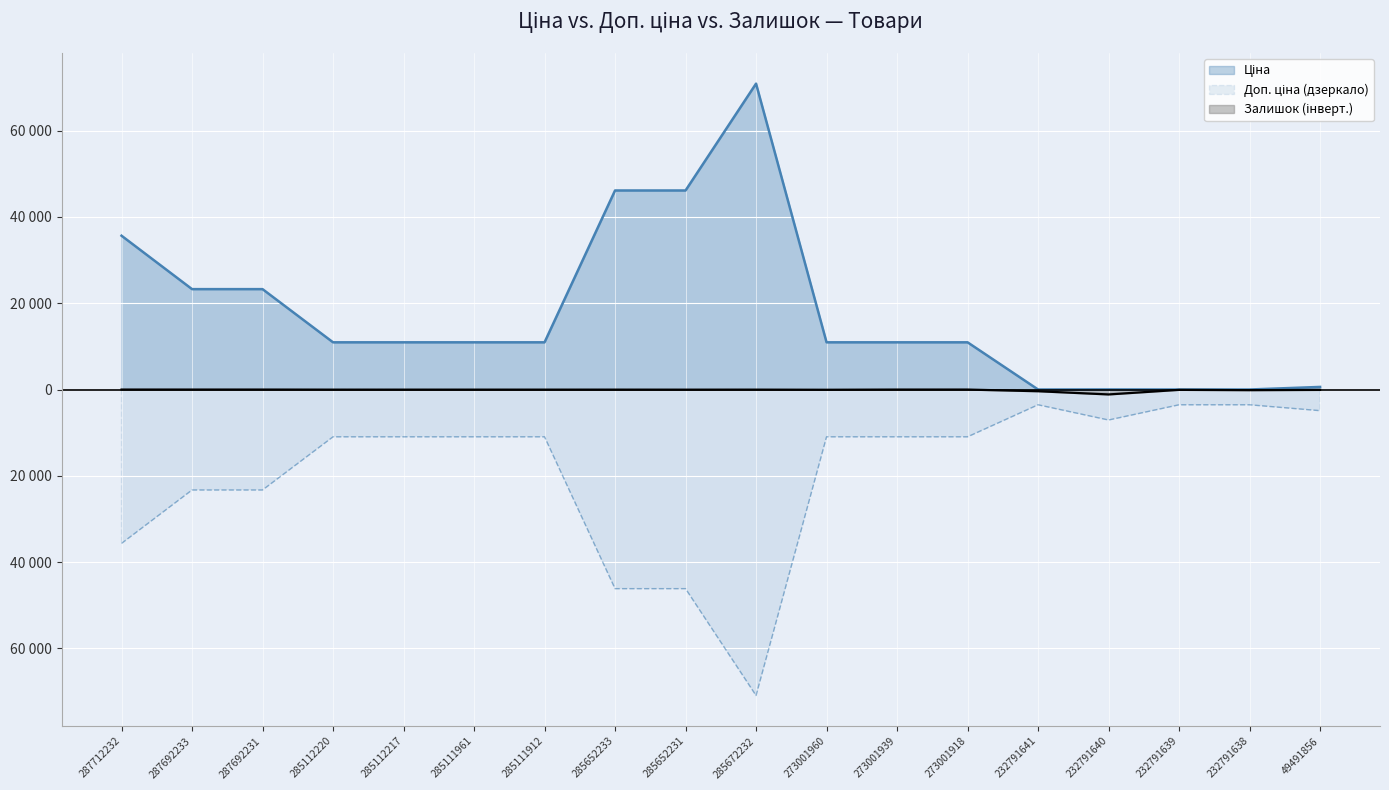

True or false: Залишок and Доп. ціна cross at least once.

False